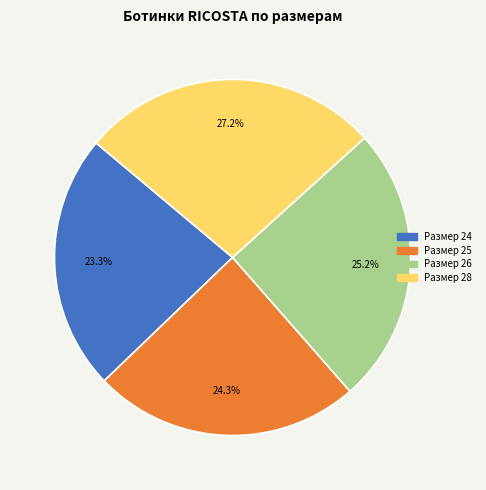

Is there any slice that represents more than half of the pie?

No